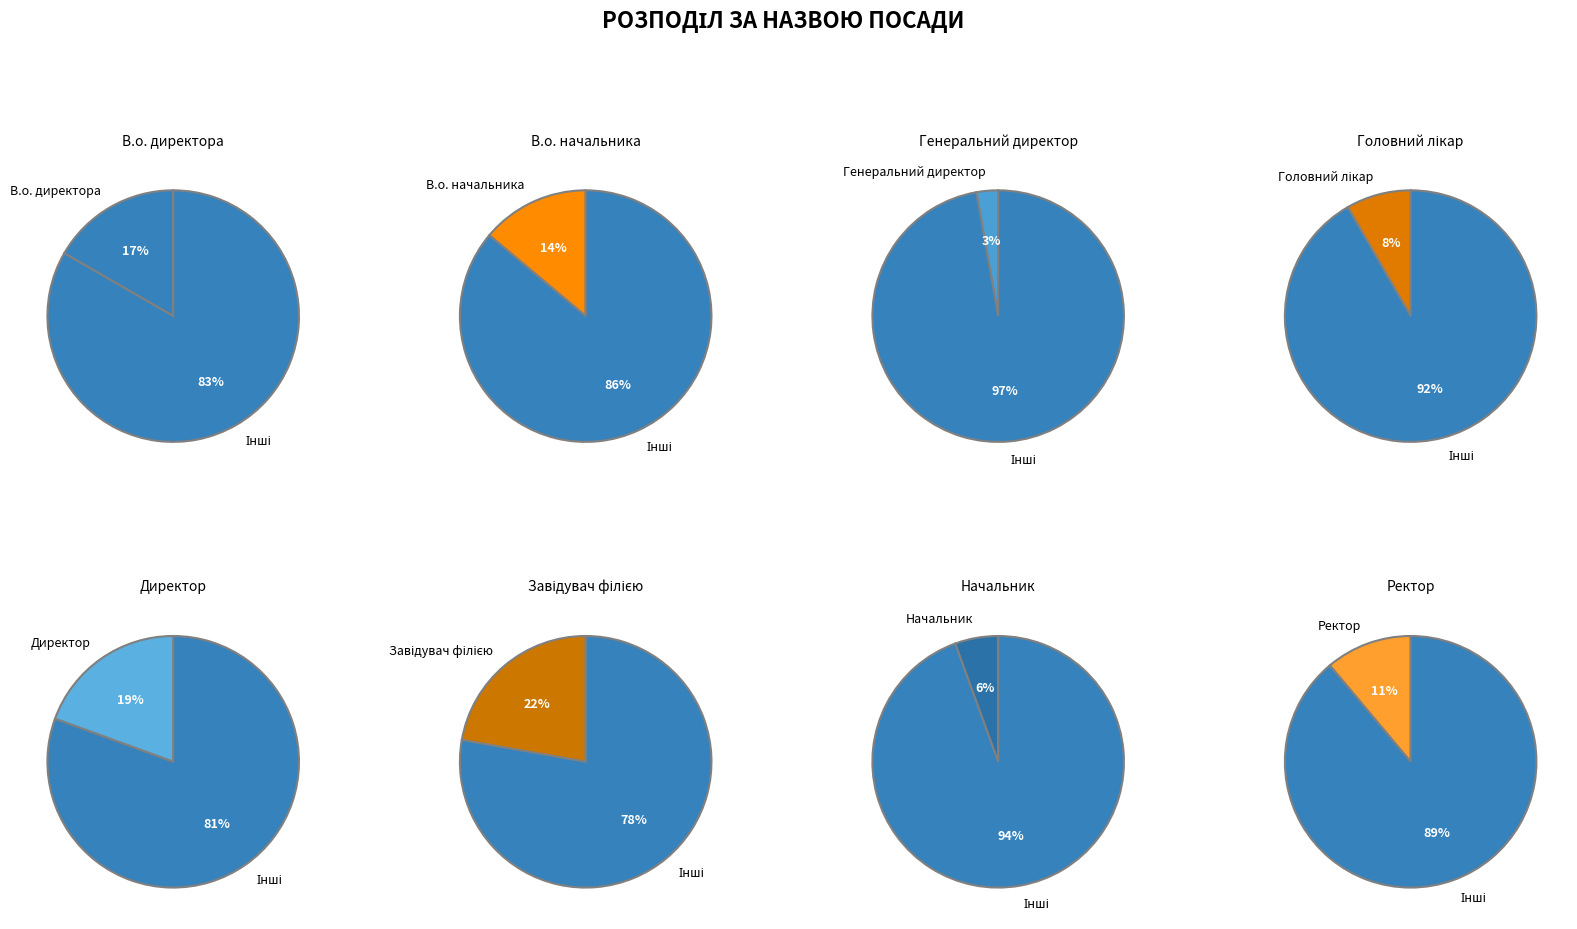

Which slice is the largest?

Завідувач філією